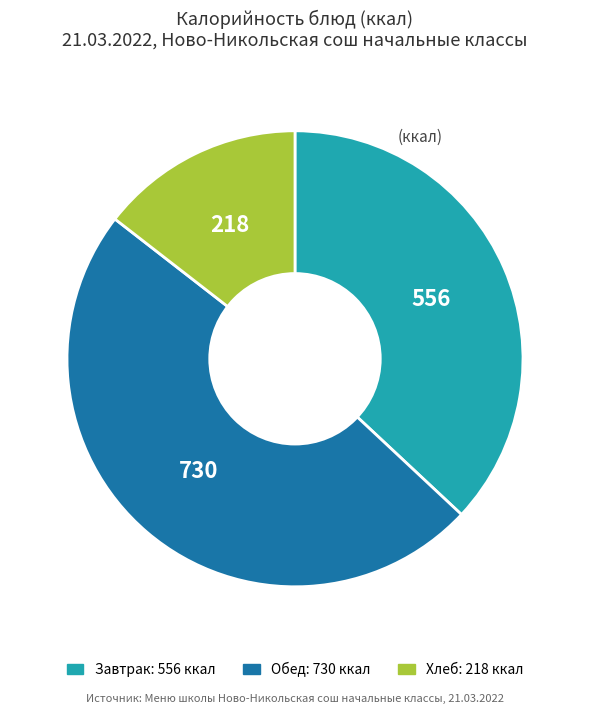

Is there any slice that represents more than half of the pie?

No